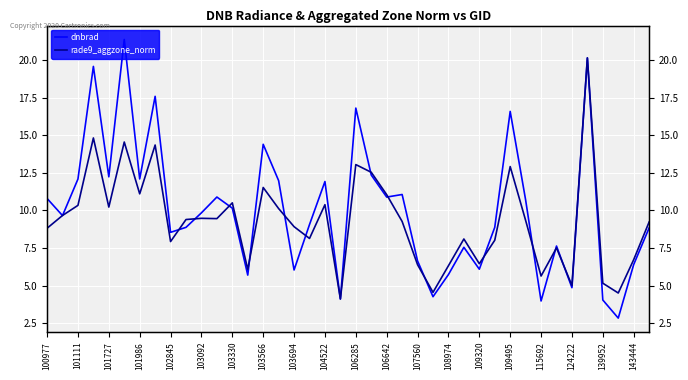

True or false: dnbrad and rade9_aggzone_norm cross at least once.

True